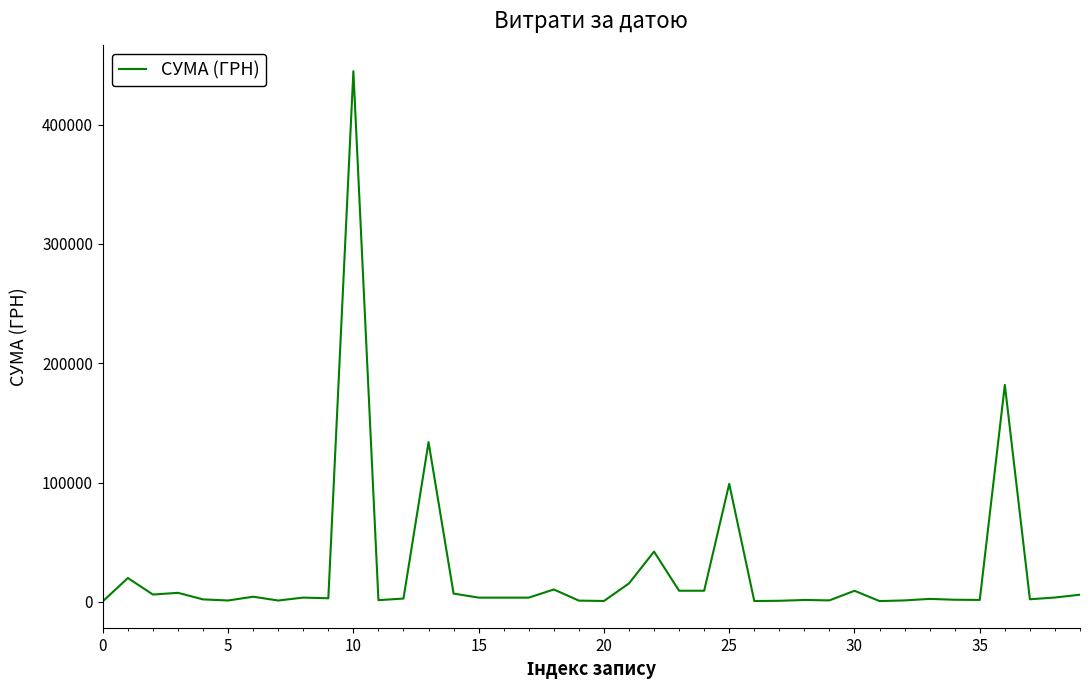

What is the difference between the maximum and minimum values?

444498.9